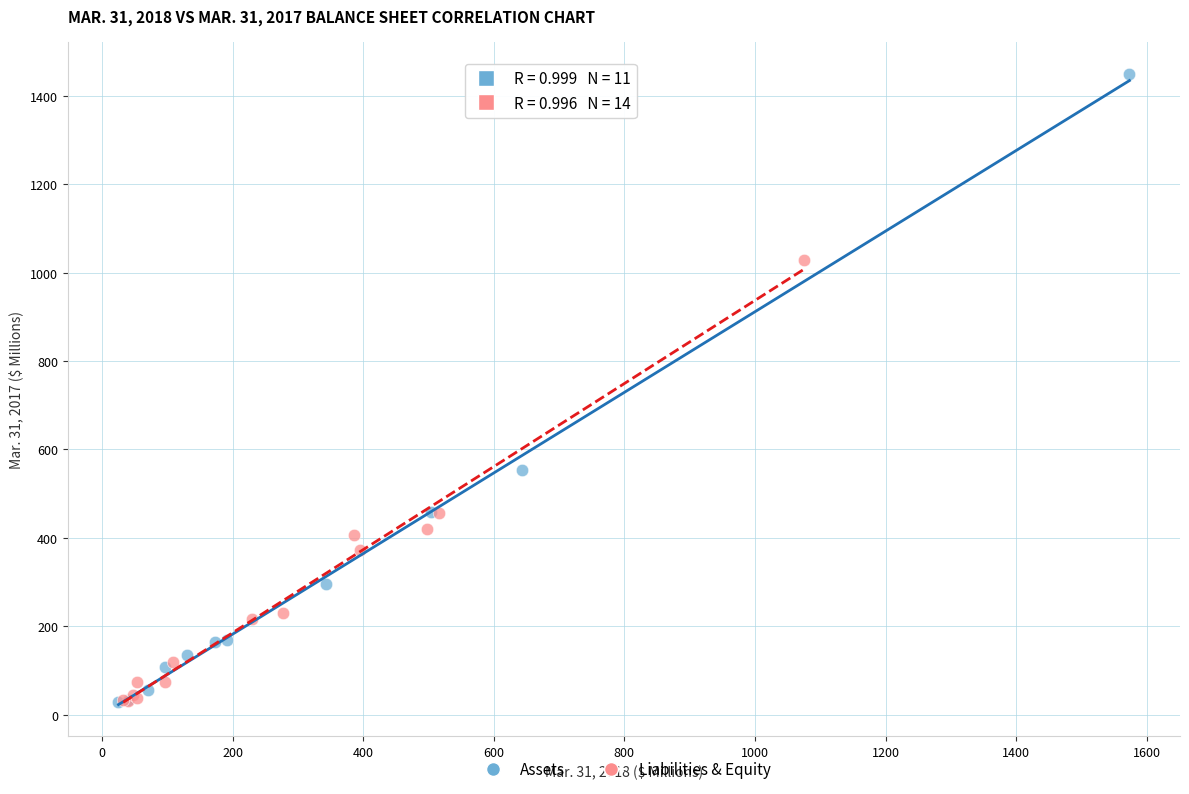

Which series contains the highest Y value?

Assets